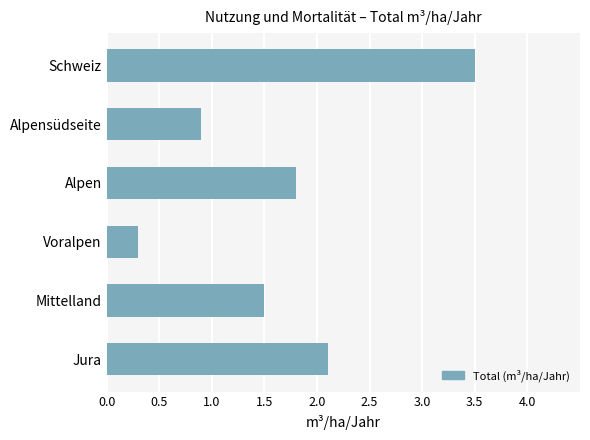

What is the difference between the maximum and minimum values?

3.2